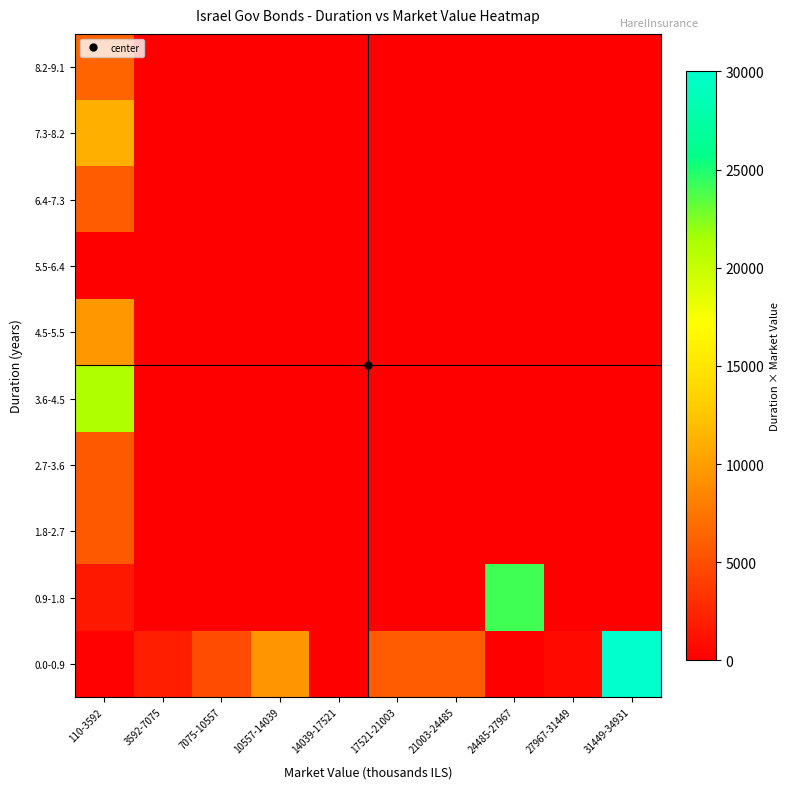

Count the number of categories in the chart.

10